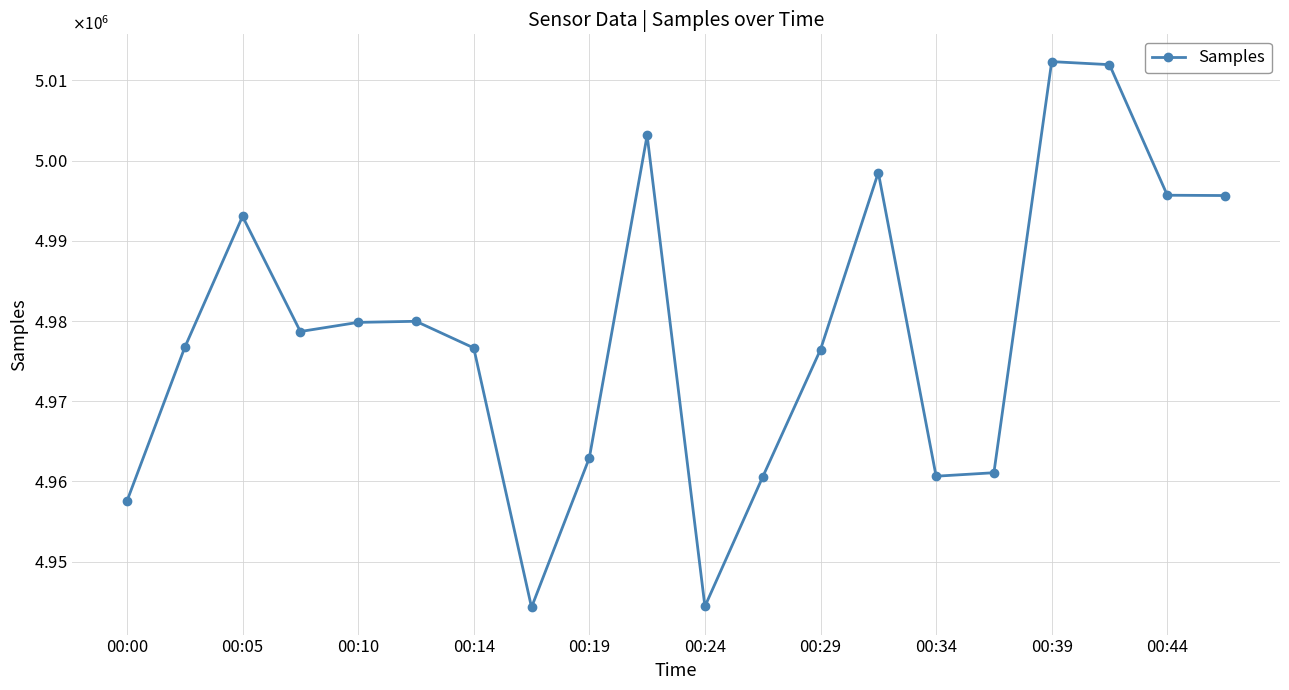

Does the chart display data point markers on the line(s)?

Yes